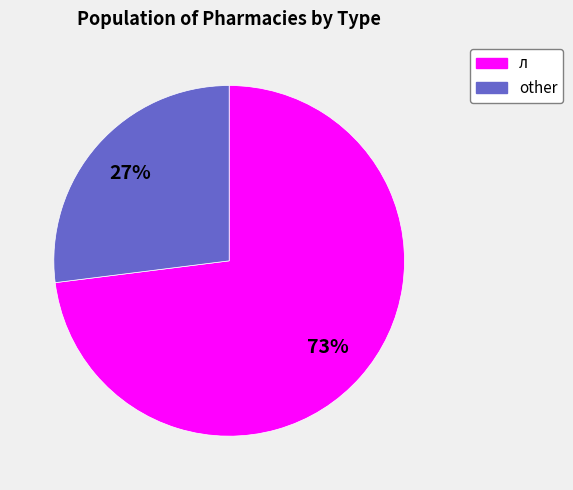

What percentage is the л slice, to the nearest percent?

73%